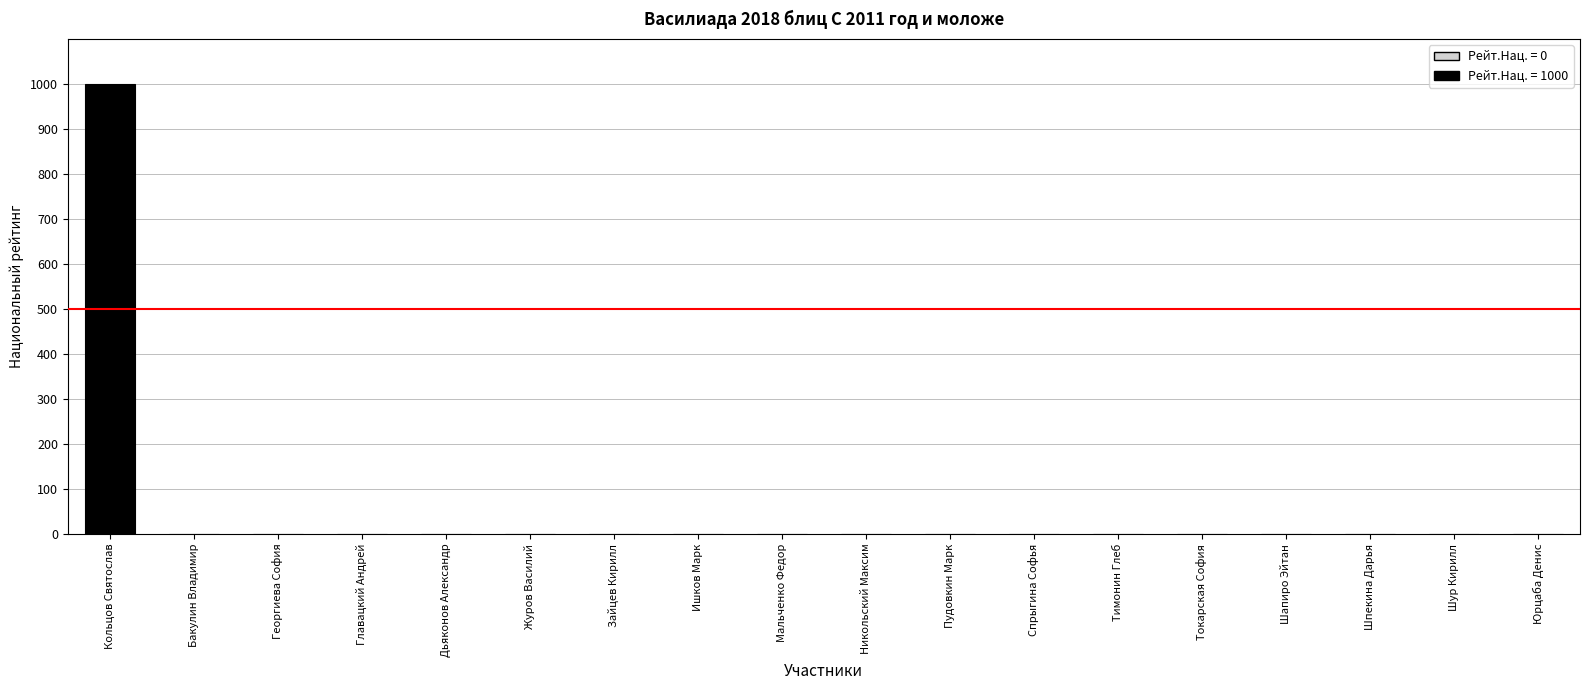

Count the number of values greater than 0.

1